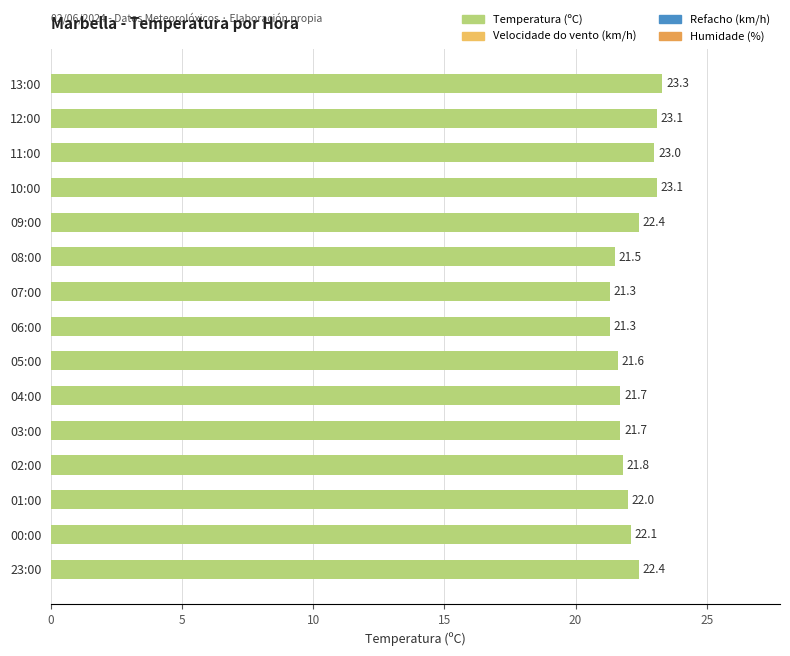

What is the difference between the maximum and second lowest values?

2.0